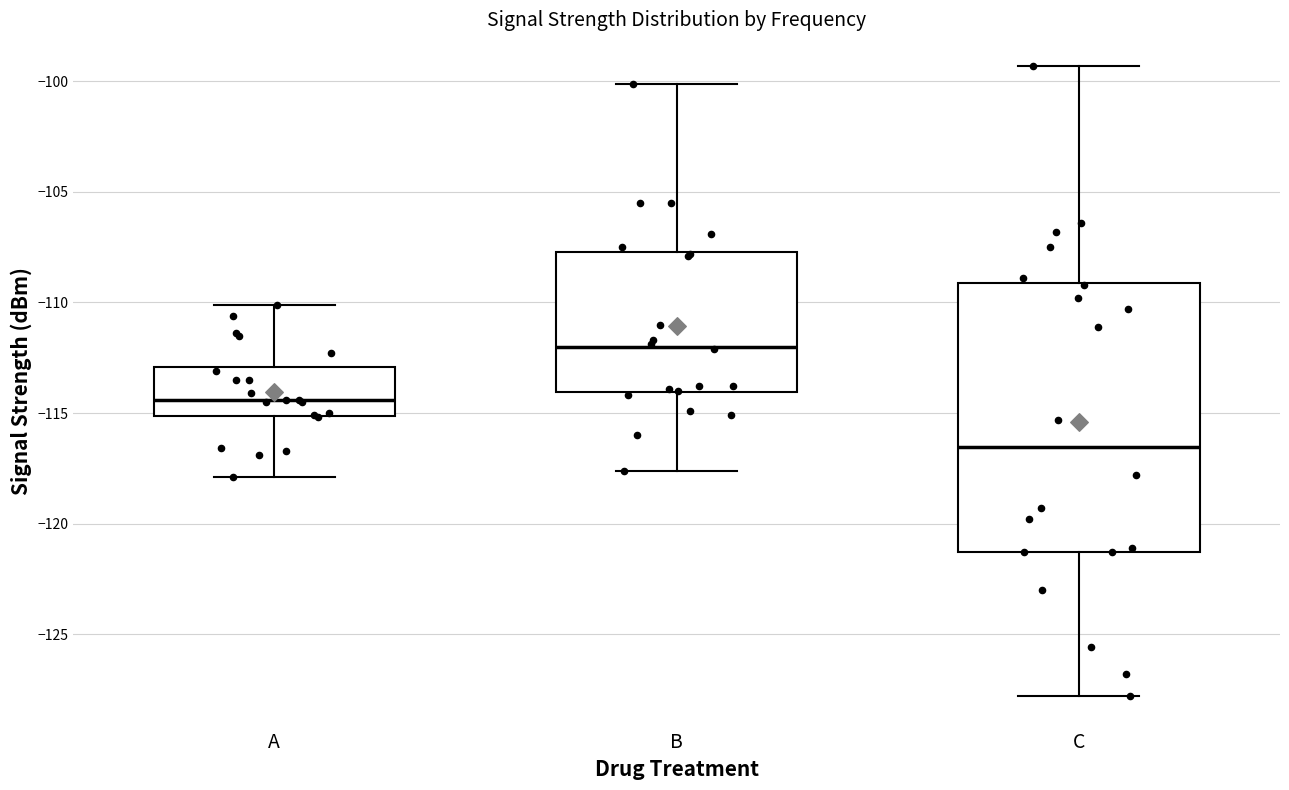

Reading left to right, read every box against the y-axis: the position of its median line, the range the box covers, and the ends of its whiskers. The values are not printed on the chart, so give them approximately, as read against the axis.

A: median -114.5, box -115.0 to -113.0, whiskers -118.0 to -110.0
B: median -112.0, box -114.0 to -107.5, whiskers -117.5 to -100.0
C: median -116.5, box -121.5 to -109.0, whiskers -128.0 to -99.5